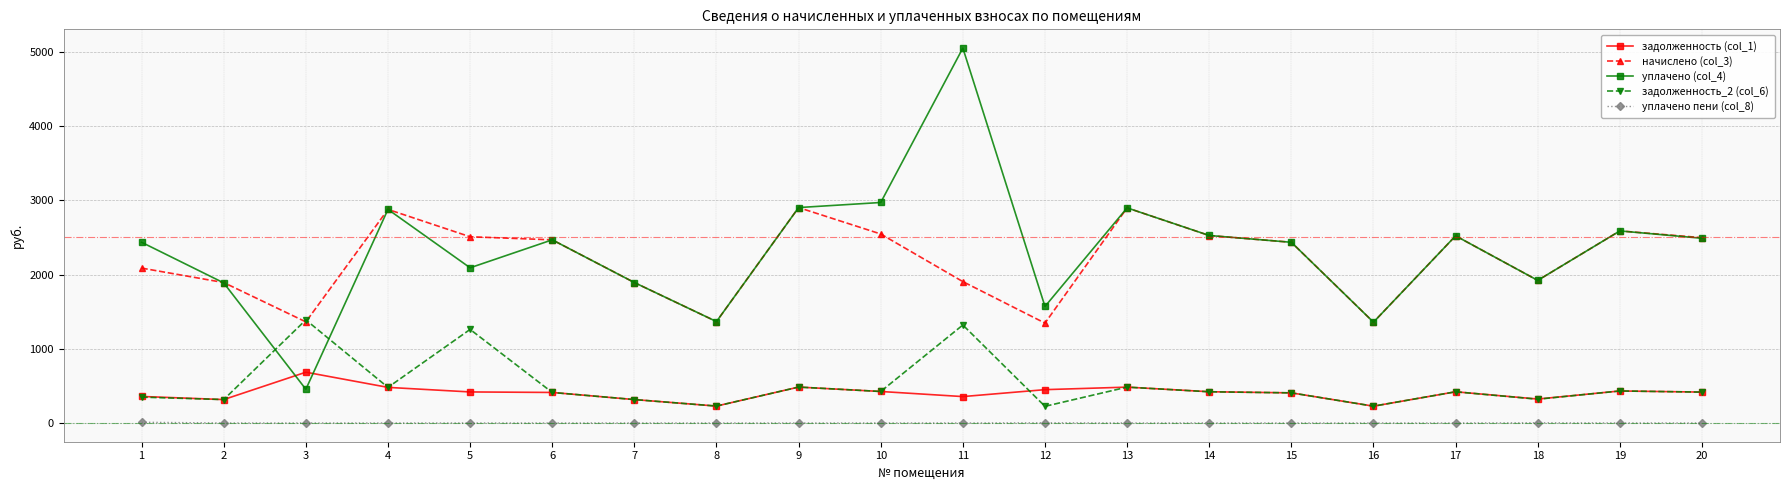

Which series has the largest range (max minus min)?

уплачено (col_4)